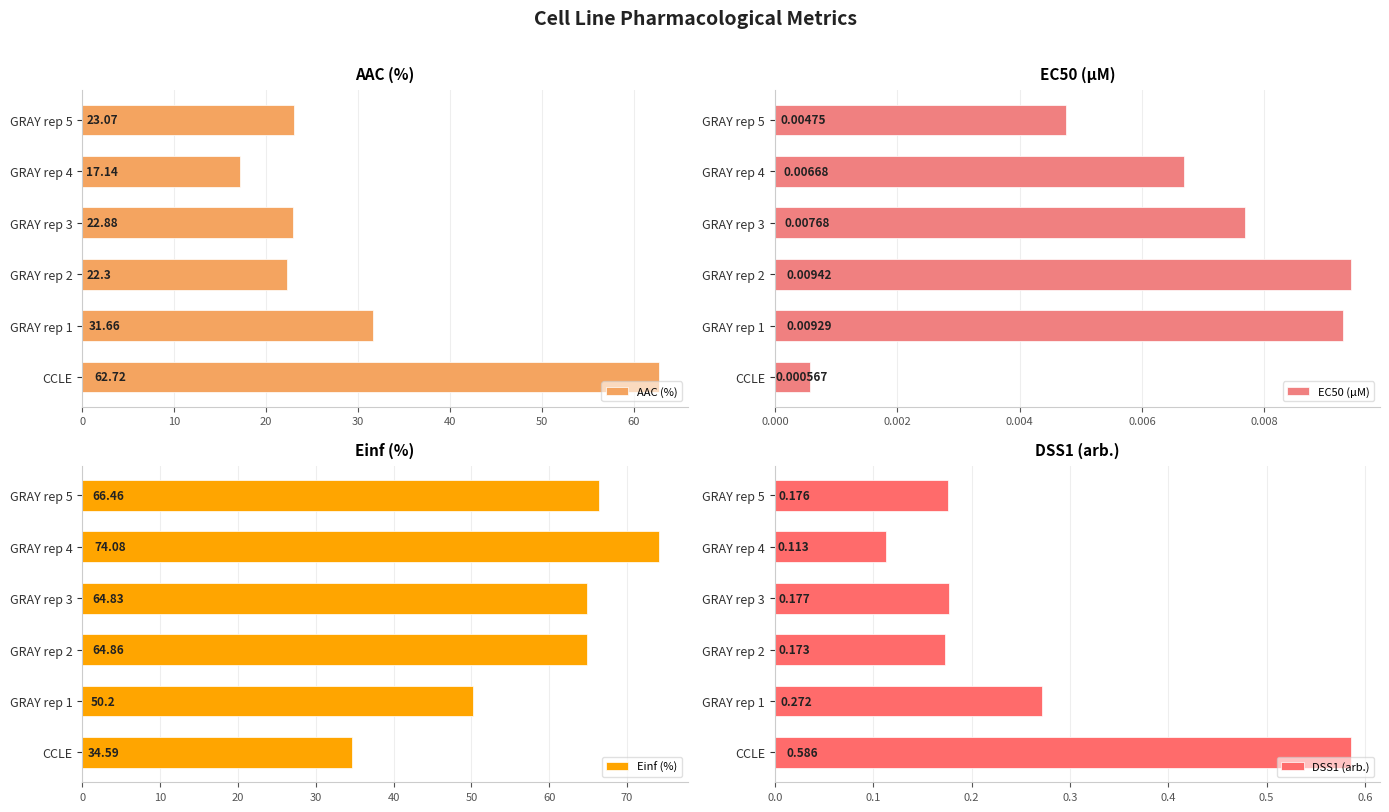

List the labels in order of AAC (%) value, largest first.

CCLE, GRAY rep 1, GRAY rep 5, GRAY rep 3, GRAY rep 2, GRAY rep 4